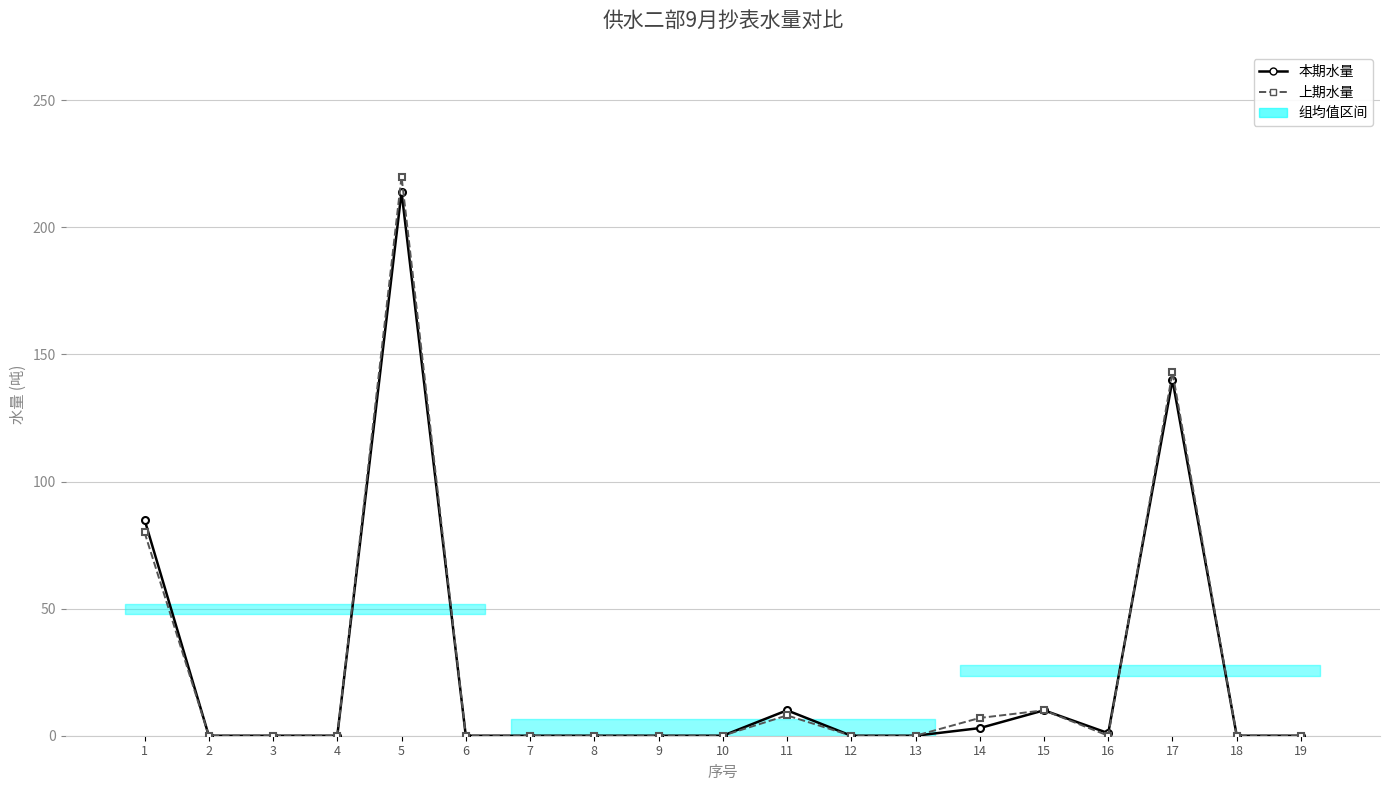

Is it true that 本期水量 equals 0 at 12?

True